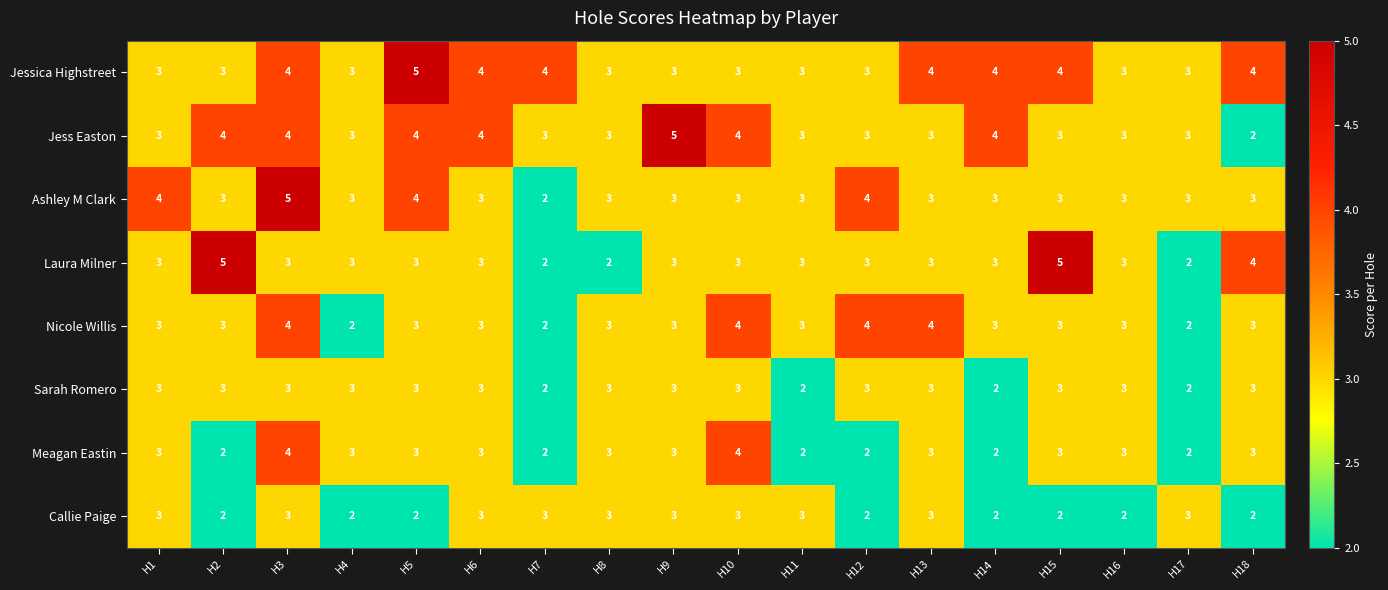

Between H6 and H18, which series saw the biggest shift?

Jess Easton